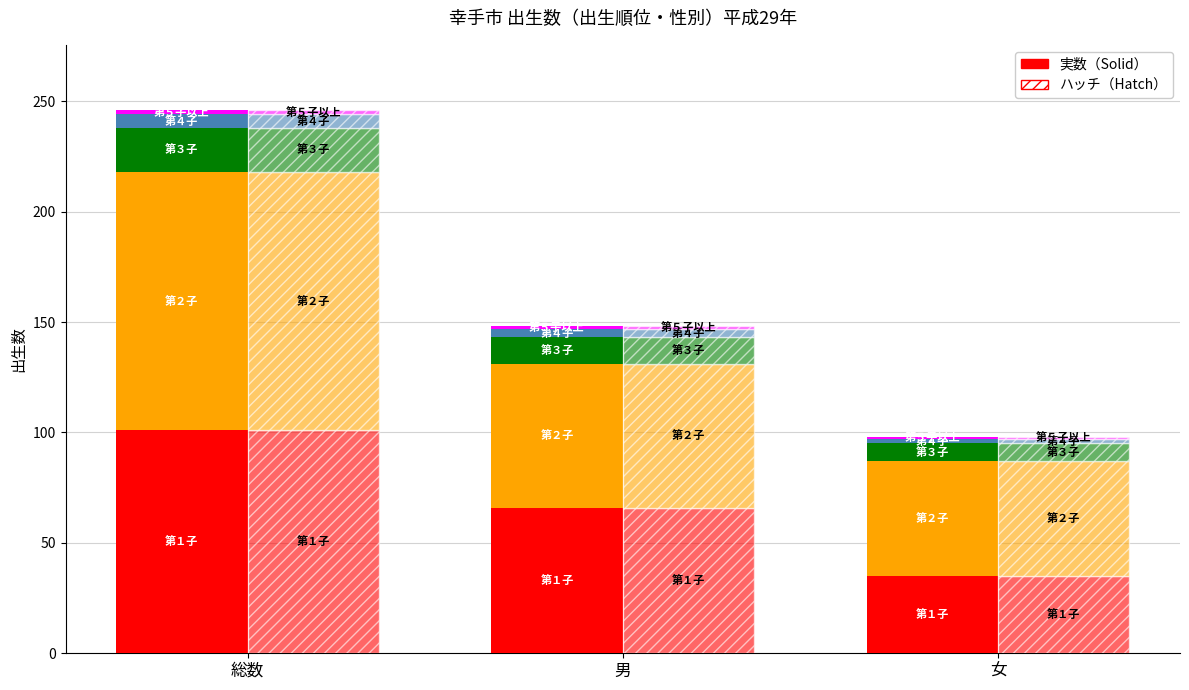

The value of 第３子 at 総数 is 20. True or false?

True